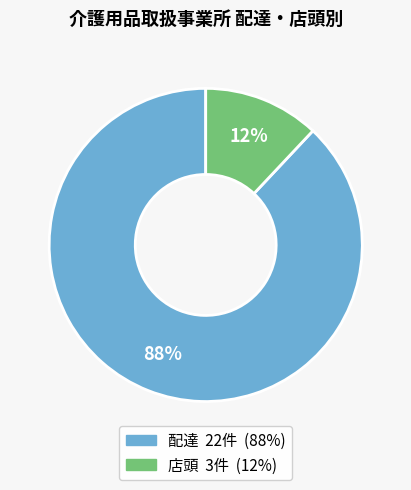

Which has a higher value, 店頭 or 配達?

配達